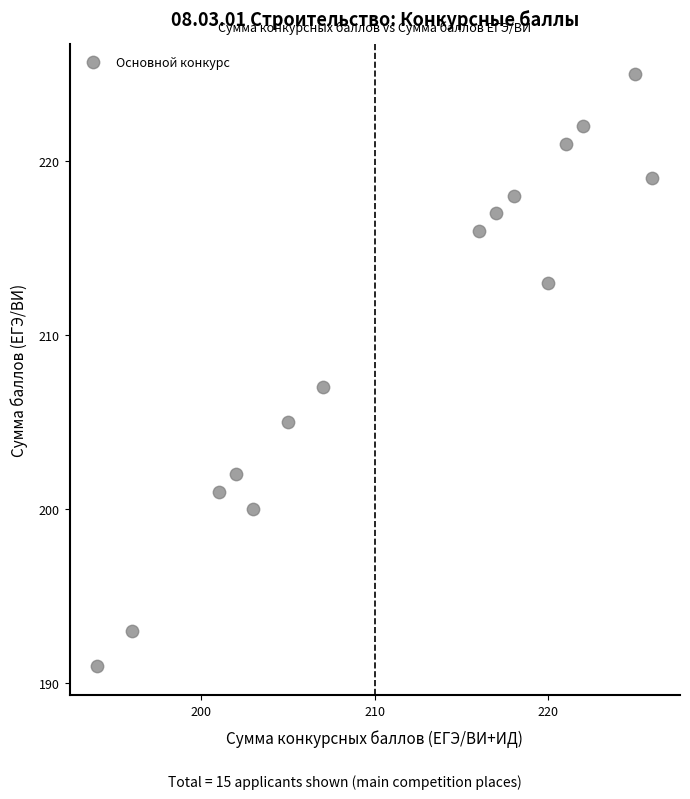

What is the range of X values (max minus min)?

32